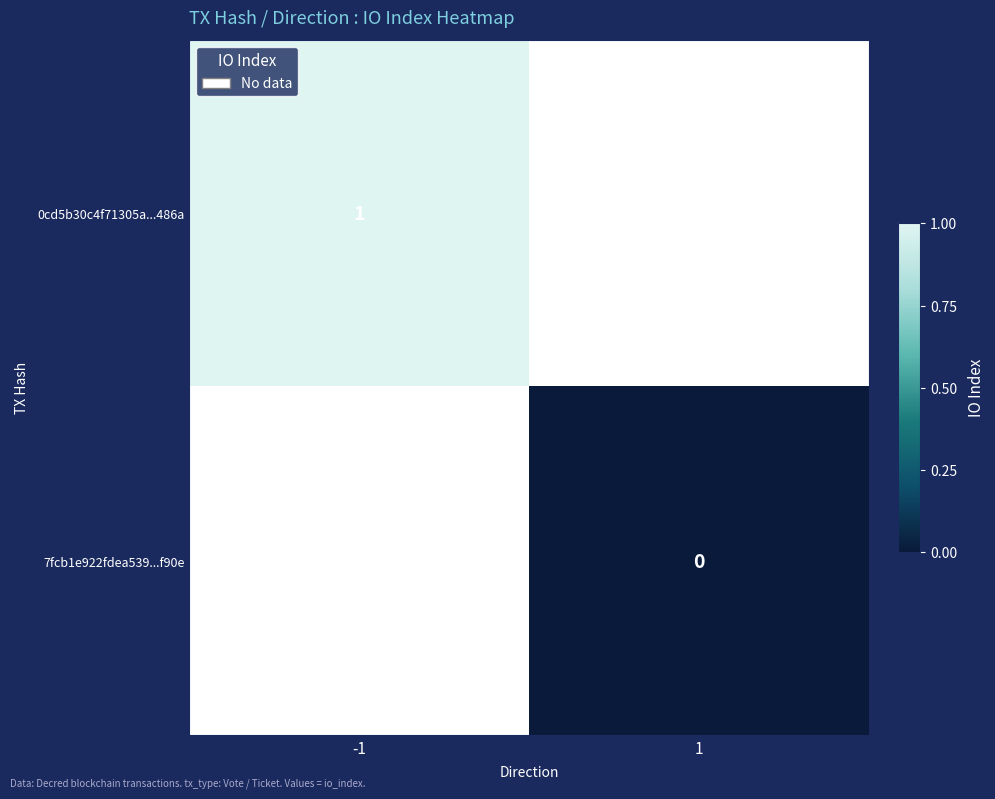

Is the value of 7fcb1e922fdea539...f90e at 1 greater than the value of 0cd5b30c4f71305a...486a at 1?

No